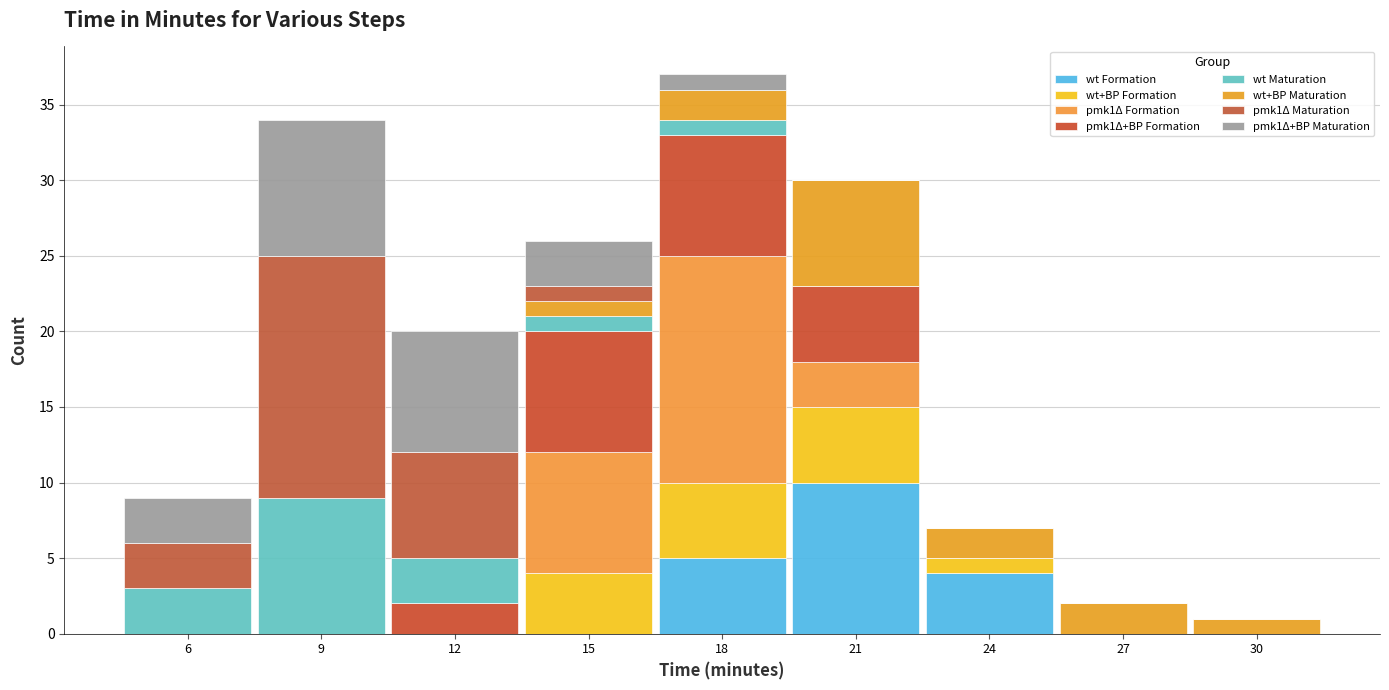

Reading left to right, transcribe this chart: for each stacked bar, give the range it covers on the x-axis and its total height. The values are not printed on the chart, so give them approximately, as read against the axis.

4.5 to 7.5: 9
7.5 to 10.5: 34
10.5 to 13.5: 20
13.5 to 16.5: 26
16.5 to 19.5: 37
19.5 to 22.5: 30
22.5 to 25.5: 7
25.5 to 28.5: 2
28.5 to 31.5: 1